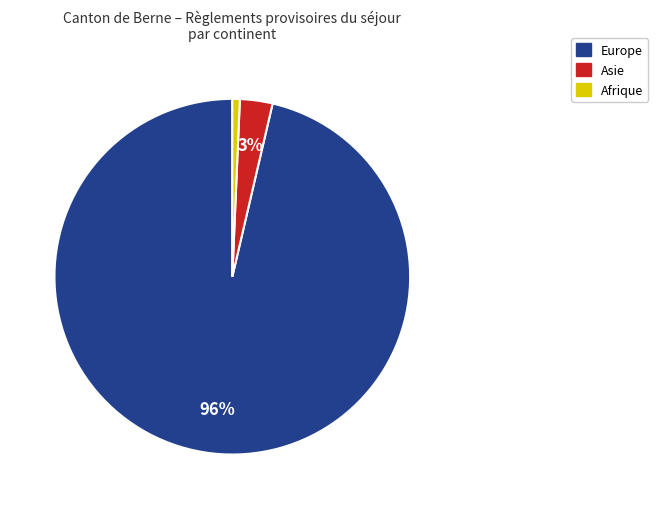

Do Europe and Afrique together represent more than half of the pie?

Yes